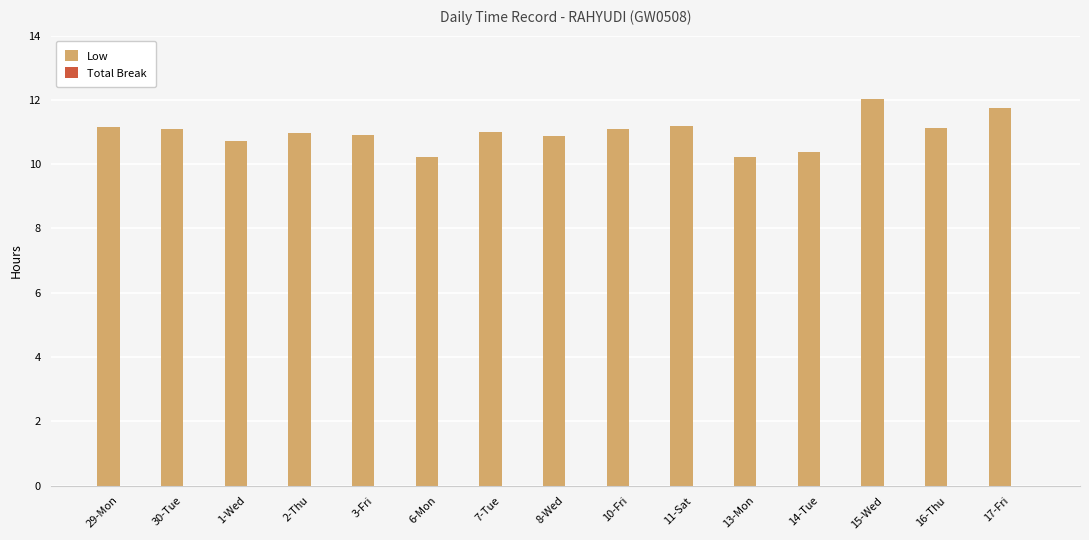

What is the label of the 13th bar from the left?

15-Wed